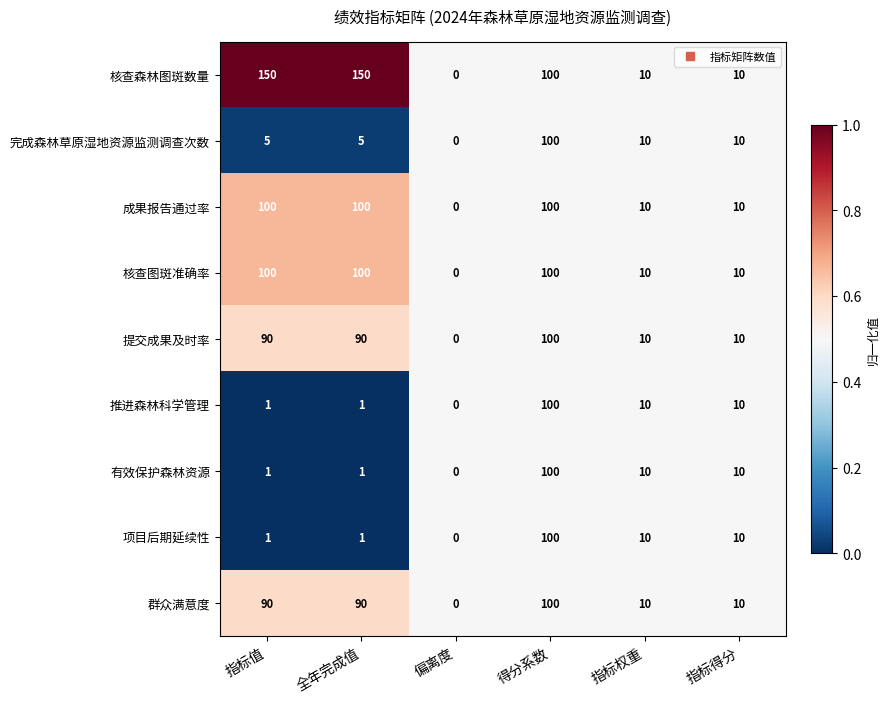

Which series has the largest total across all categories?

核查森林图斑数量